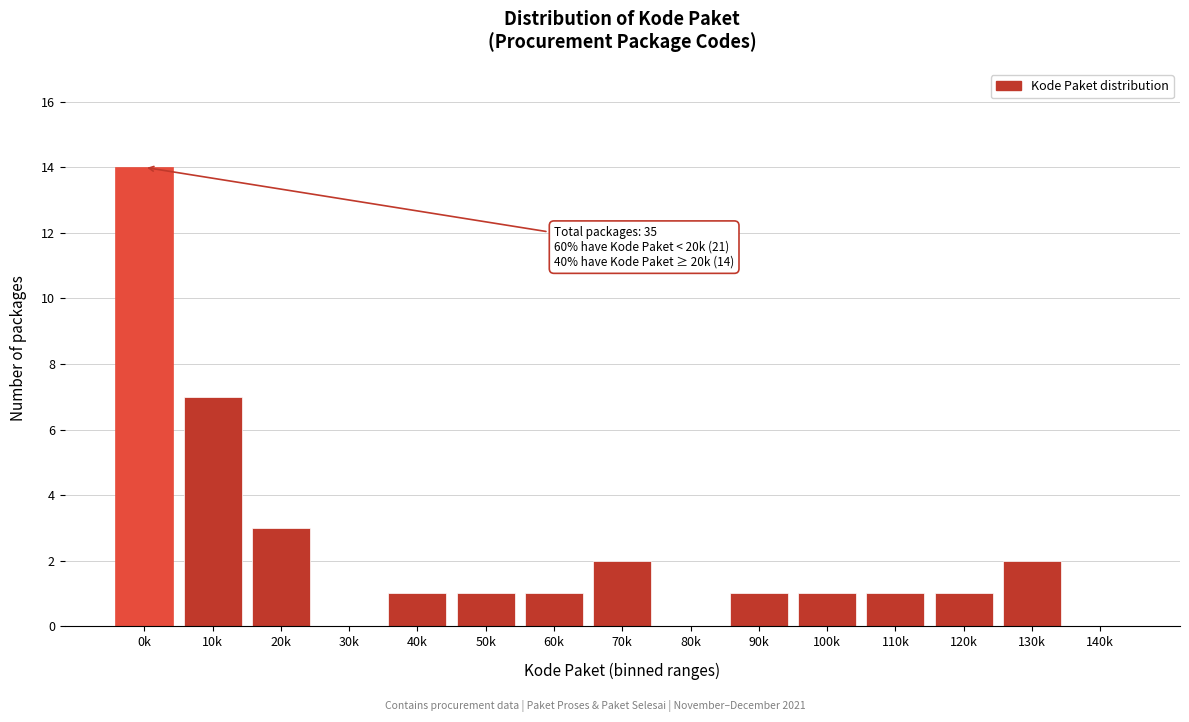

Reading right to left, extract all data points from this chart.

140k=0	130k=2	120k=1	110k=1	100k=1	90k=1	80k=0	70k=2	60k=1	50k=1	40k=1	30k=0	20k=3	10k=7	0k=14